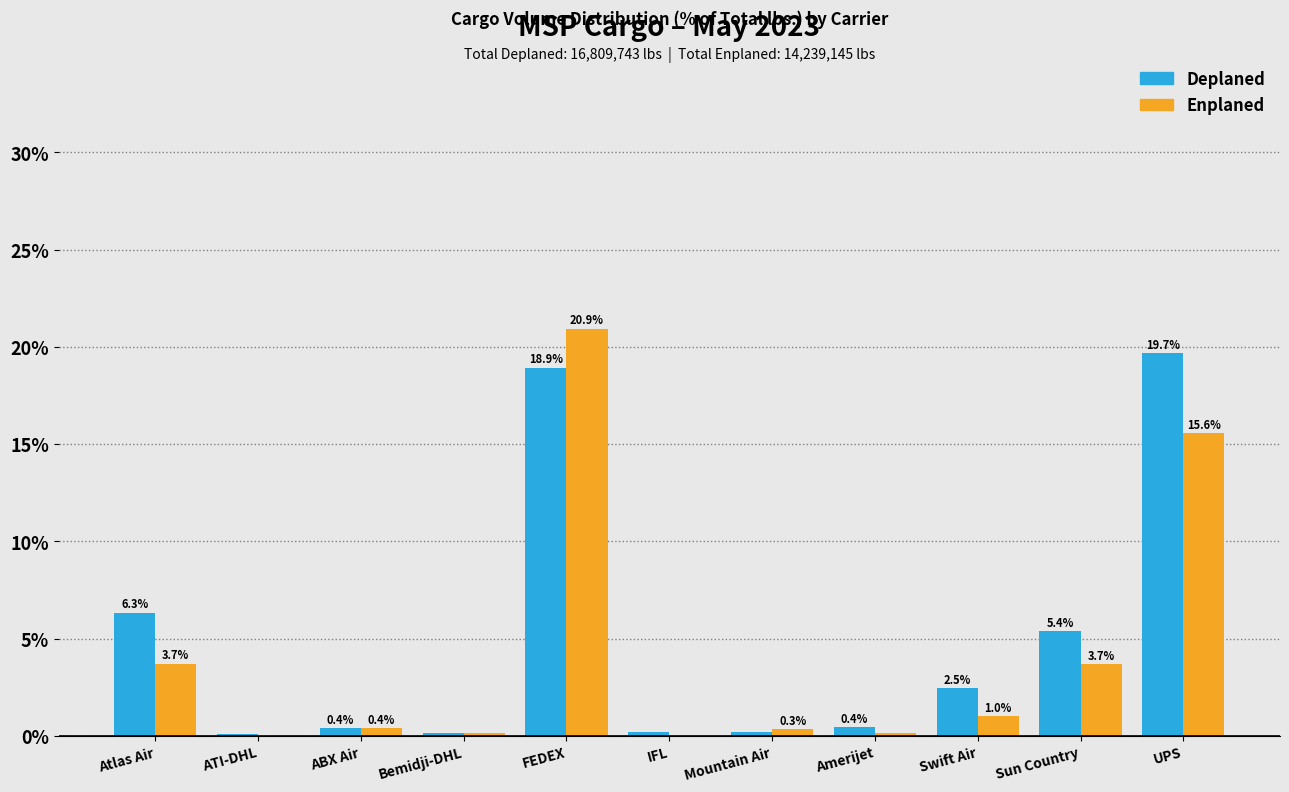

The value of Deplaned at UPS is 26.3. True or false?

False